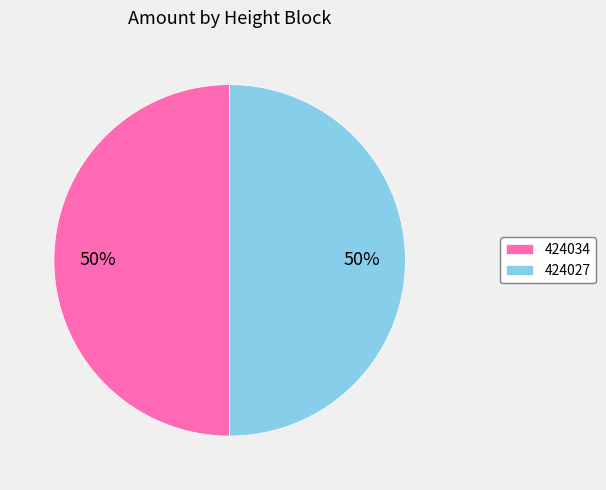

What is the ratio of the value at 424034 to the value at 424027?

1.0